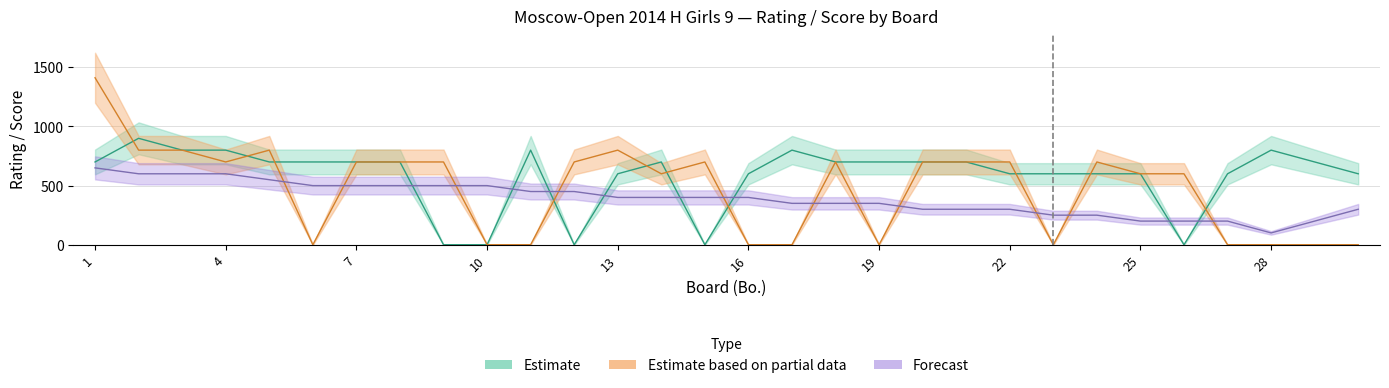

Reading right to left, list all the values displayed in this chart.

Estimate: 600	700	800	600	0	600	600	600	600	700	700	700	700	800	600	0	700	600	0	800	0	0	700	700	700	700	800	800	900	700
Estimate based on partial data: 0	0	0	0	600	600	700	0	700	700	700	0	700	0	0	700	600	800	700	0	0	700	700	700	0	800	700	800	800	1412
Forecast: 300	200	100	200	200	200	250	250	300	300	300	350	350	350	400	400	400	400	450	450	500	500	500	500	500	550	600	600	600	650